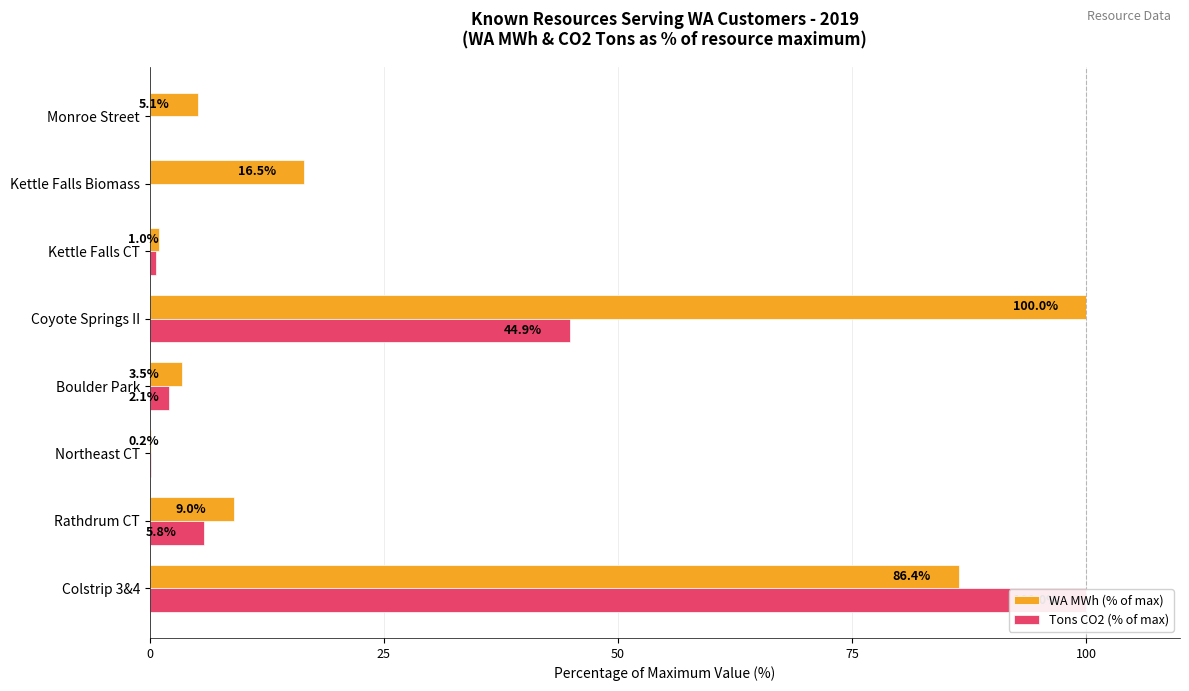

At how many categories does at least one series exceed 25?

2